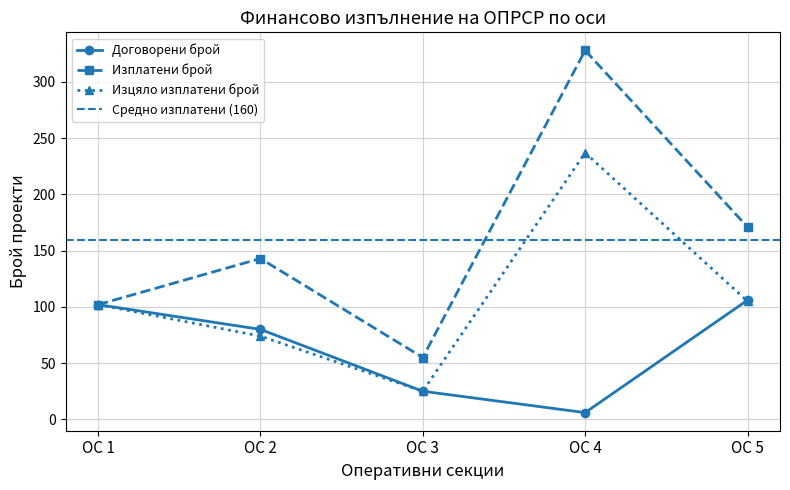

Between ОС 5 and ОС 1, which is larger?

ОС 5